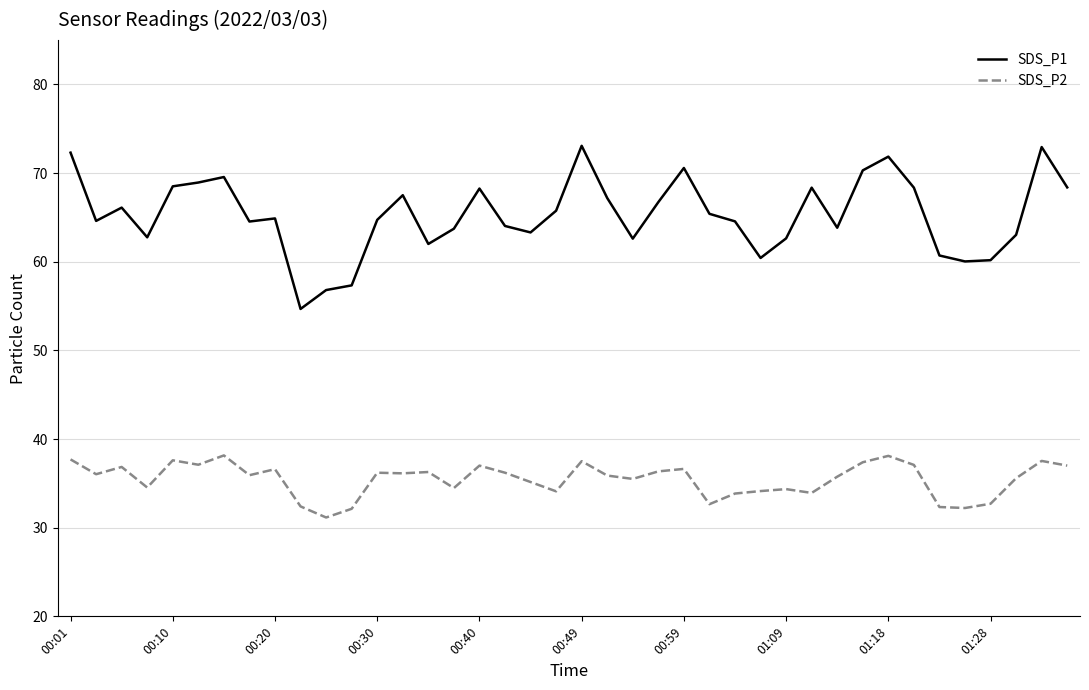

List the series in order of their peak value, highest first.

SDS_P1, SDS_P2